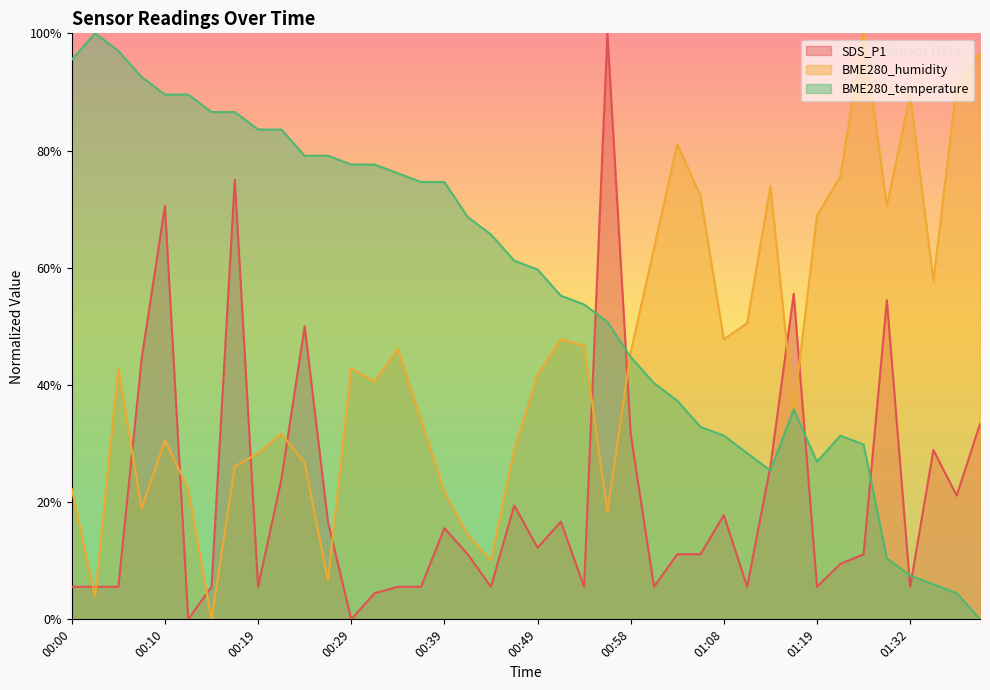

Reading right to left, what are all the values shown in this chart?

SDS_P1: 01:40=0.3	01:37=0.2	01:35=0.3	01:32=0.1	01:30=0.5	01:25=0.1	01:22=0.1	01:19=0.1	01:16=0.6	01:13=0.3	01:11=0.1	01:08=0.2	01:06=0.1	01:03=0.1	01:01=0.1	00:58=0.3	00:56=1.0	00:54=0.1	00:51=0.2	00:49=0.1	00:46=0.2	00:44=0.1	00:41=0.1	00:39=0.2	00:36=0.1	00:34=0.1	00:32=0.0	00:29=0.0	00:27=0.2	00:24=0.5	00:22=0.2	00:19=0.1	00:17=0.7	00:14=0.1	00:12=0.0	00:10=0.7	00:07=0.4	00:05=0.1	00:02=0.1	00:00=0.1
BME280_humidity: 01:40=1.0	01:37=0.9	01:35=0.6	01:32=0.9	01:30=0.7	01:25=1.0	01:22=0.8	01:19=0.7	01:16=0.4	01:13=0.7	01:11=0.5	01:08=0.5	01:06=0.7	01:03=0.8	01:01=0.6	00:58=0.5	00:56=0.2	00:54=0.5	00:51=0.5	00:49=0.4	00:46=0.3	00:44=0.1	00:41=0.1	00:39=0.2	00:36=0.3	00:34=0.5	00:32=0.4	00:29=0.4	00:27=0.1	00:24=0.3	00:22=0.3	00:19=0.3	00:17=0.3	00:14=0.0	00:12=0.2	00:10=0.3	00:07=0.2	00:05=0.4	00:02=0.0	00:00=0.2
BME280_temperature: 01:40=0.0	01:37=0.0	01:35=0.1	01:32=0.1	01:30=0.1	01:25=0.3	01:22=0.3	01:19=0.3	01:16=0.4	01:13=0.3	01:11=0.3	01:08=0.3	01:06=0.3	01:03=0.4	01:01=0.4	00:58=0.4	00:56=0.5	00:54=0.5	00:51=0.6	00:49=0.6	00:46=0.6	00:44=0.7	00:41=0.7	00:39=0.7	00:36=0.7	00:34=0.8	00:32=0.8	00:29=0.8	00:27=0.8	00:24=0.8	00:22=0.8	00:19=0.8	00:17=0.9	00:14=0.9	00:12=0.9	00:10=0.9	00:07=0.9	00:05=1.0	00:02=1.0	00:00=1.0